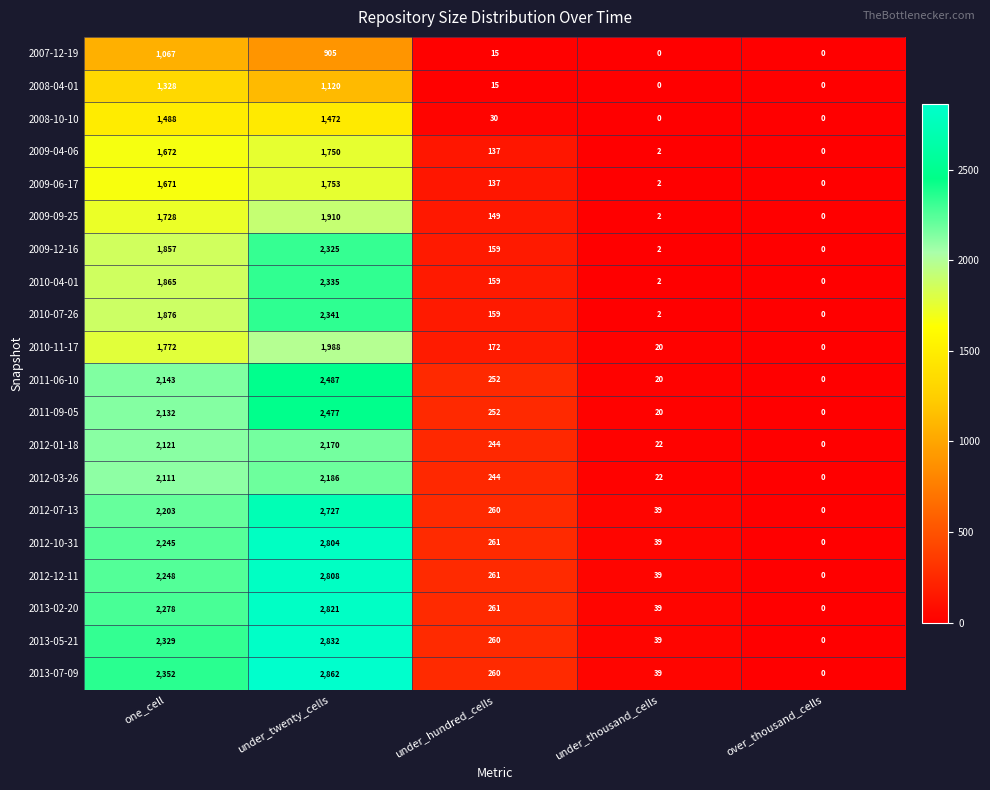

At which category is the sum across all series the highest?

under_twenty_cells